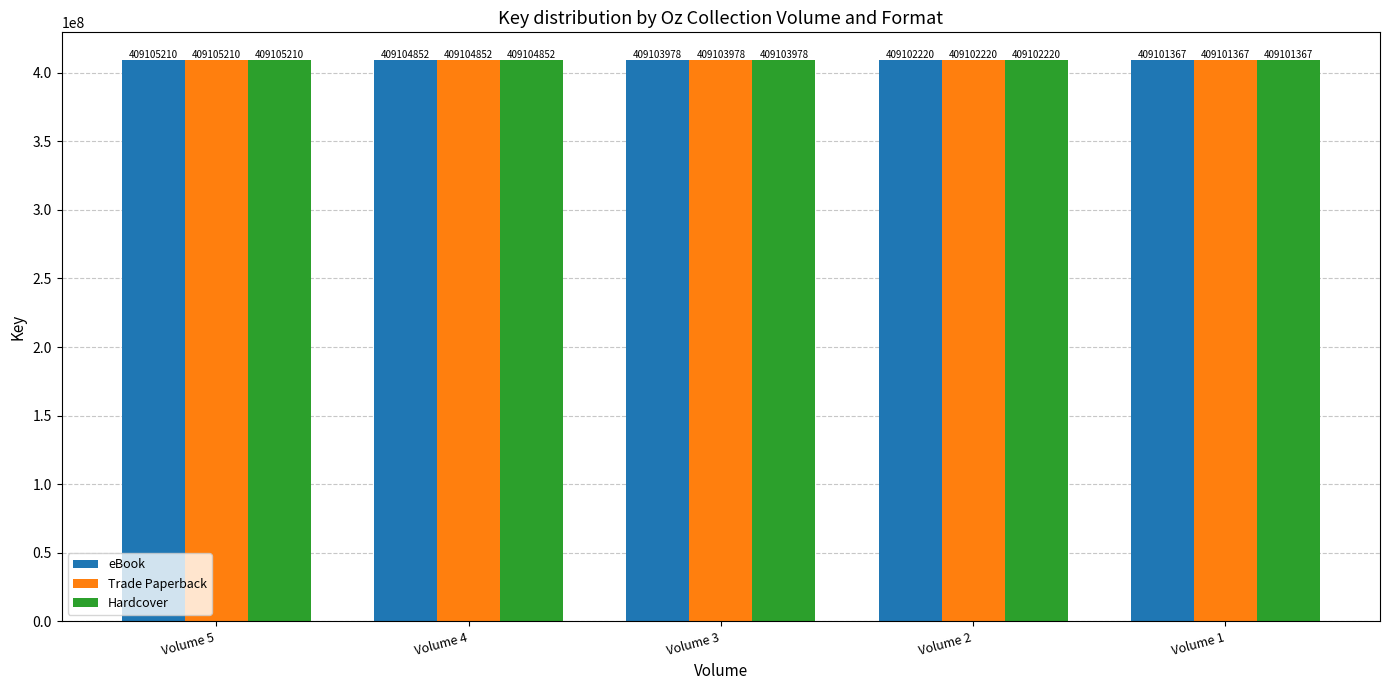

Which category has the highest value in the Trade Paperback series?

Volume 5